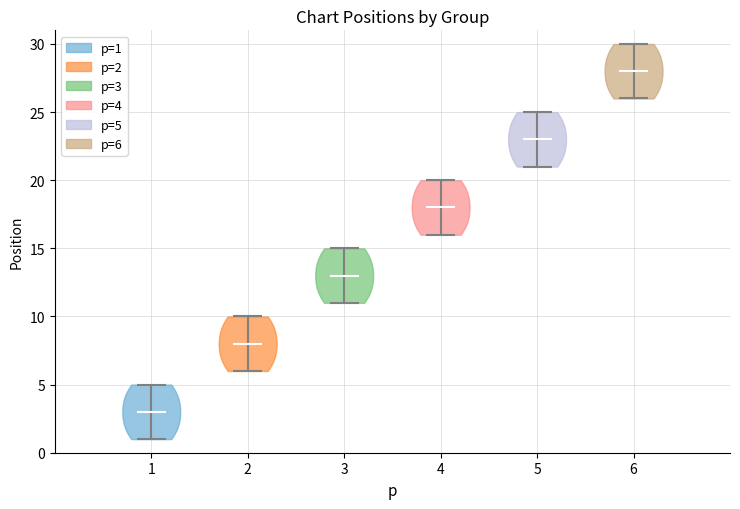

What is the highest point the violin at x = 2 reaches on the y-axis? The values are not printed on the chart, so give them approximately, as read against the axis.

10